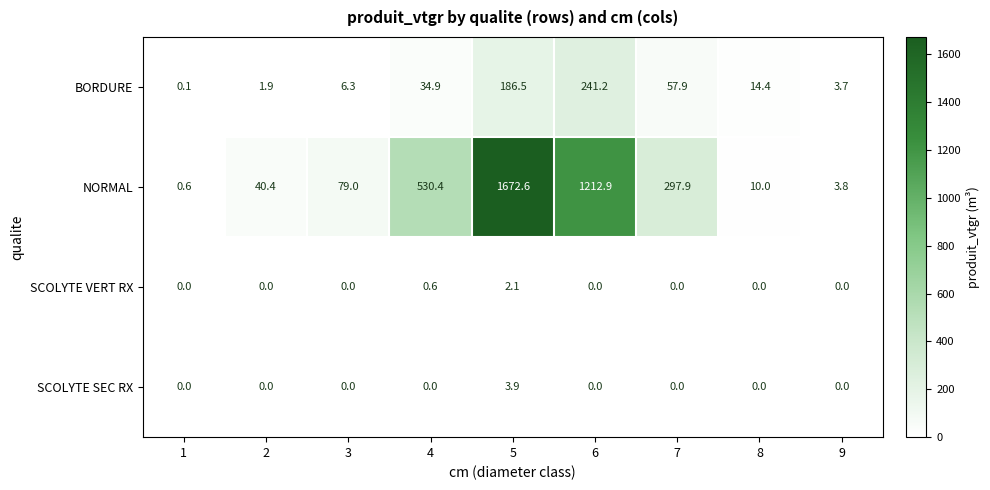

At which label does SCOLYTE SEC RX reach its peak?

5